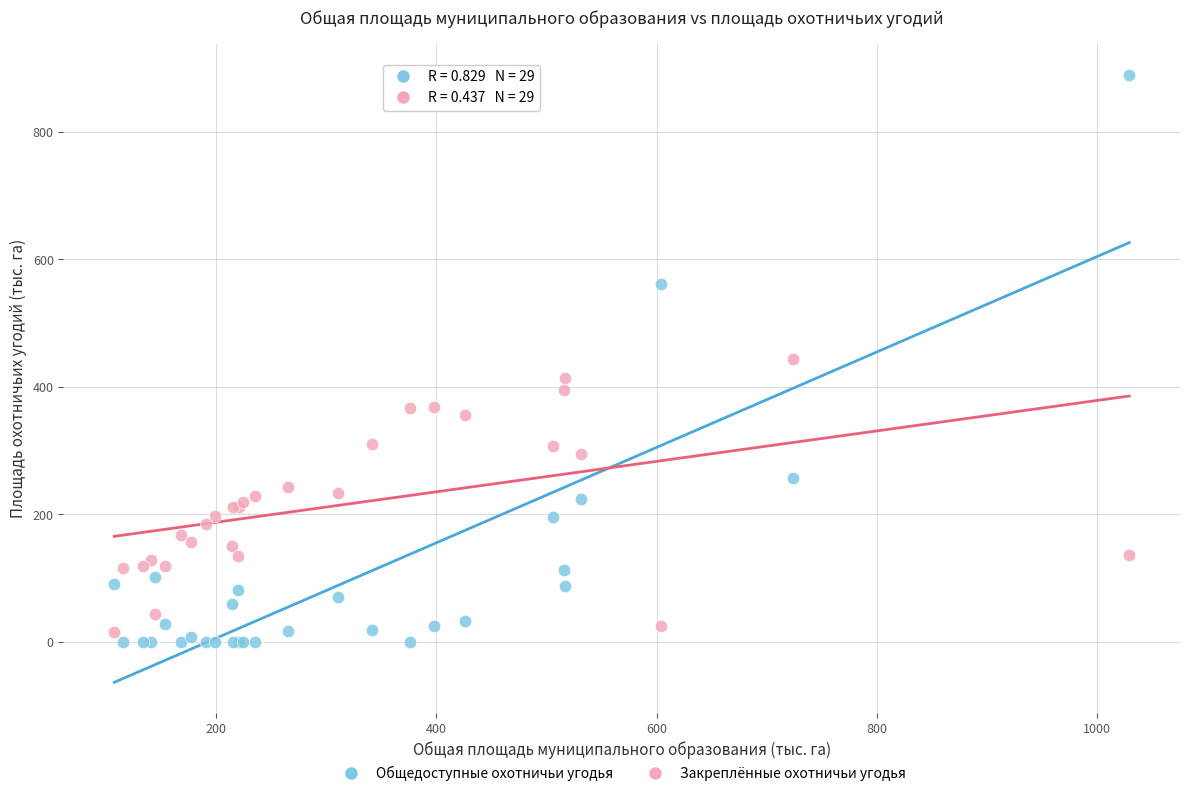

Which series has the largest Y range (max minus min)?

Общедоступные охотничьи угодья